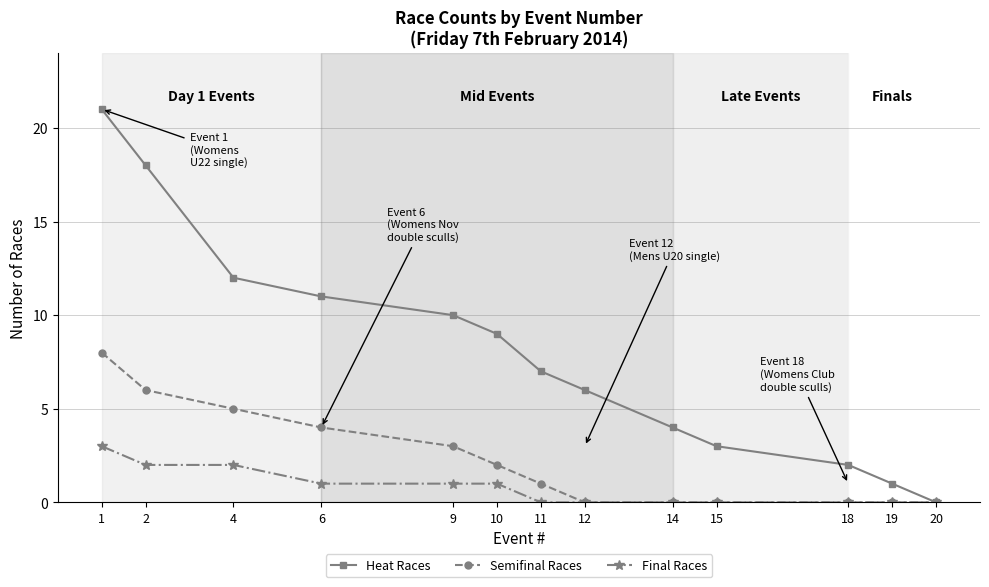

What is the difference between the highest and lowest values at 18?

2